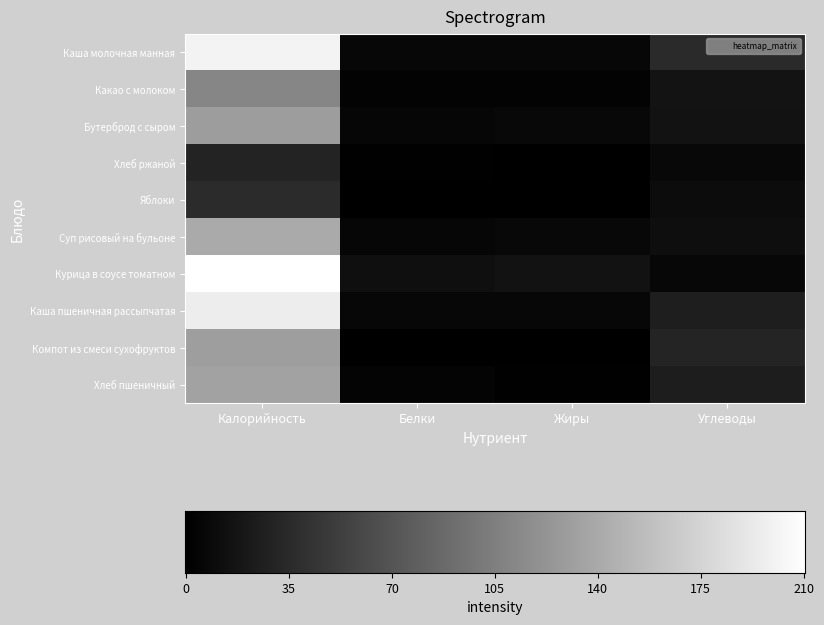

Reading left to right, extract all data points from this chart.

Каша молочная манная: Калорийность=200	Белки=6	Жиры=6	Углеводы=35
Какао с молоком: Калорийность=110	Белки=3	Жиры=3	Углеводы=16
Бутерброд с сыром: Калорийность=129	Белки=5	Жиры=7	Углеводы=15
Хлеб ржаной: Калорийность=29	Белки=1	Жиры=0	Углеводы=7
Яблоки: Калорийность=36	Белки=0	Жиры=0	Углеводы=10
Суп рисовый на бульоне: Калорийность=140	Белки=5	Жиры=7	Углеводы=12
Курица в соусе томатном: Калорийность=210	Белки=13	Жиры=15	Углеводы=6
Каша пшеничная рассыпчатая: Калорийность=195	Белки=6	Жиры=6	Углеводы=25
Компот из смеси сухофруктов: Калорийность=130	Белки=0	Жиры=0	Углеводы=30
Хлеб пшеничный: Калорийность=133	Белки=4	Жиры=1	Углеводы=24